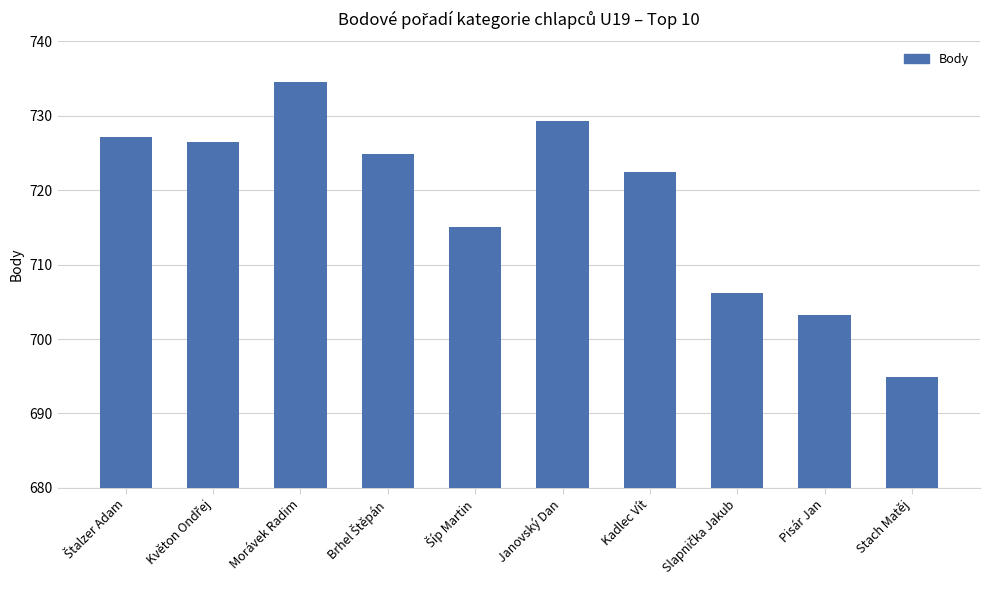

What is the smallest value displayed?

694.9